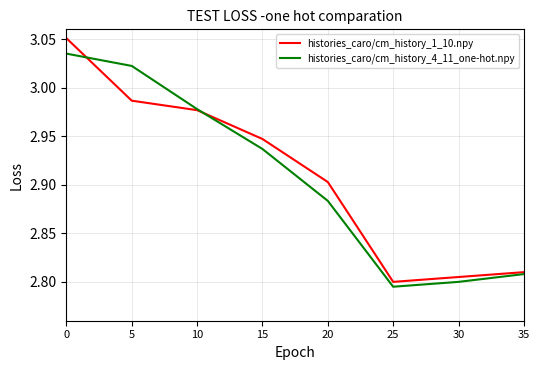

How many intersections are there between histories_caro/cm_history_1_10.npy and histories_caro/cm_history_4_11_one-hot.npy?

2